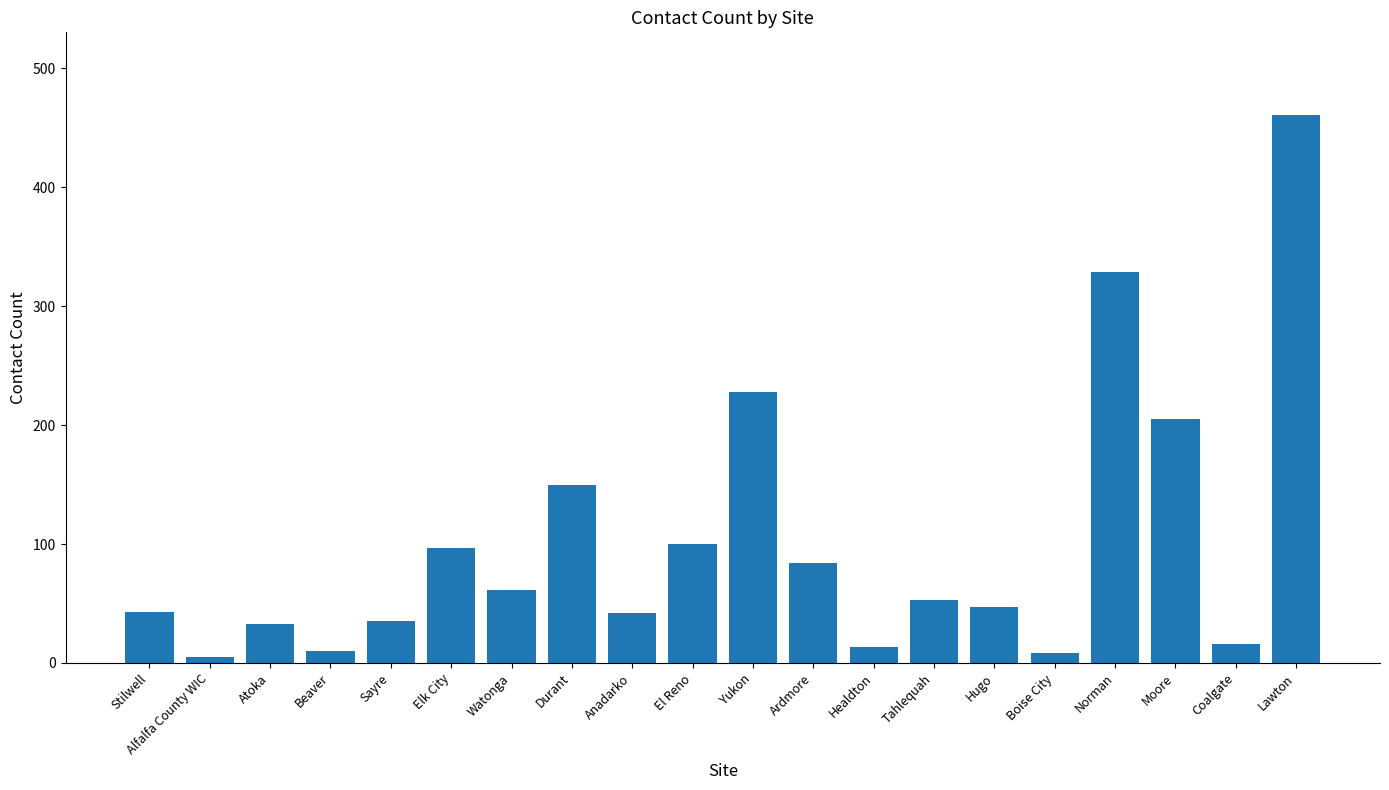

What is the label of the 1st bar from the left?

Stilwell